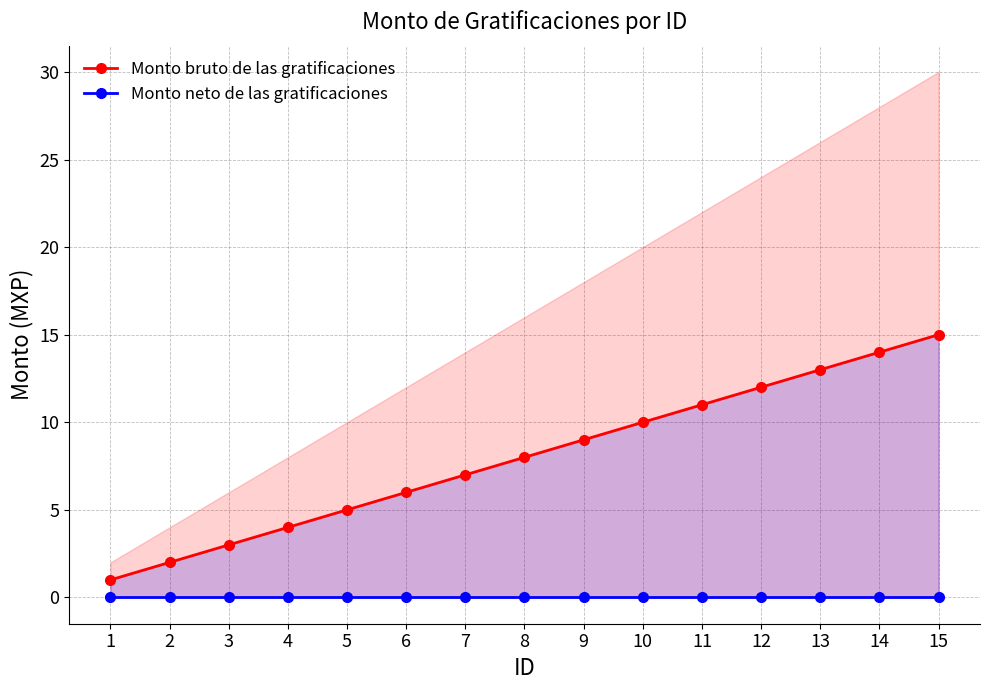

What value does the Monto bruto de las gratificaciones series have at 9, to the nearest 10?

10